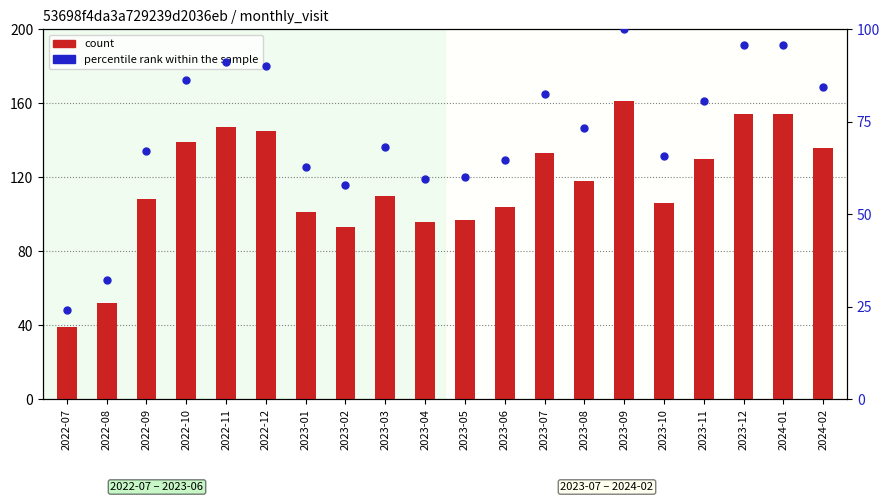

Which series has the largest Y range (max minus min)?

count